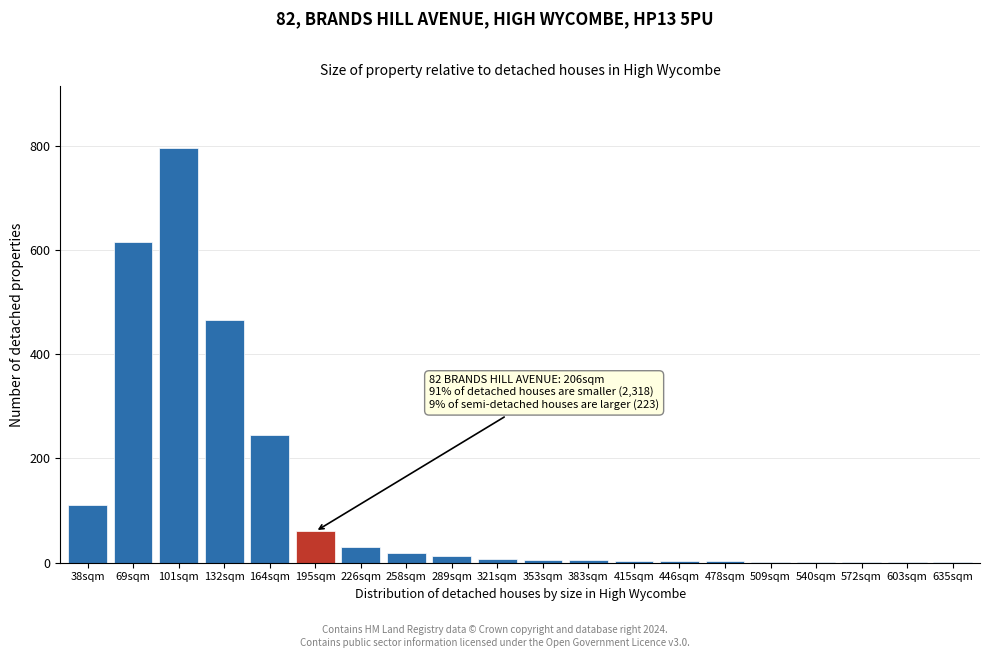

Where is the data nearest to the value 398?

132sqm